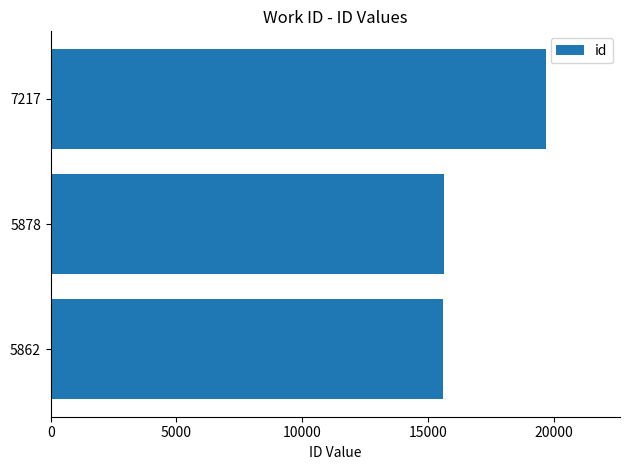

What is the ratio of the value at 5878 to the value at 5862?

1.0